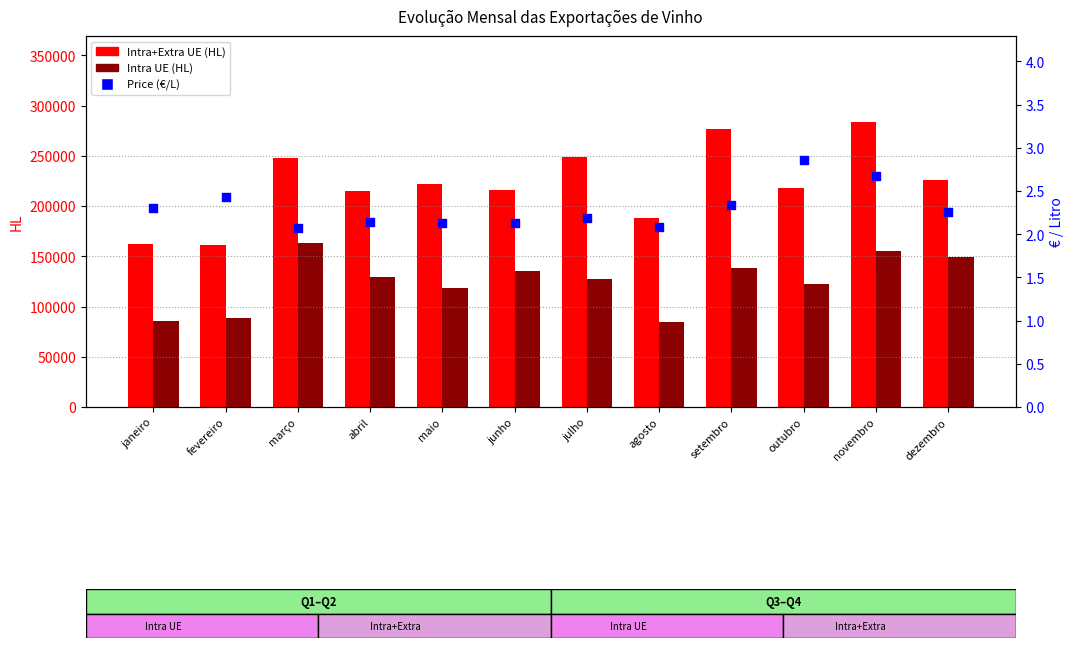

Which series has the largest Y range (max minus min)?

Intra+Extra UE (HL)